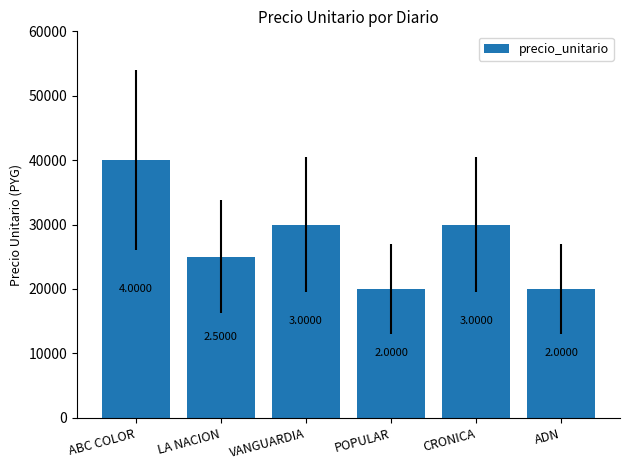

What is the smallest value displayed?

20000